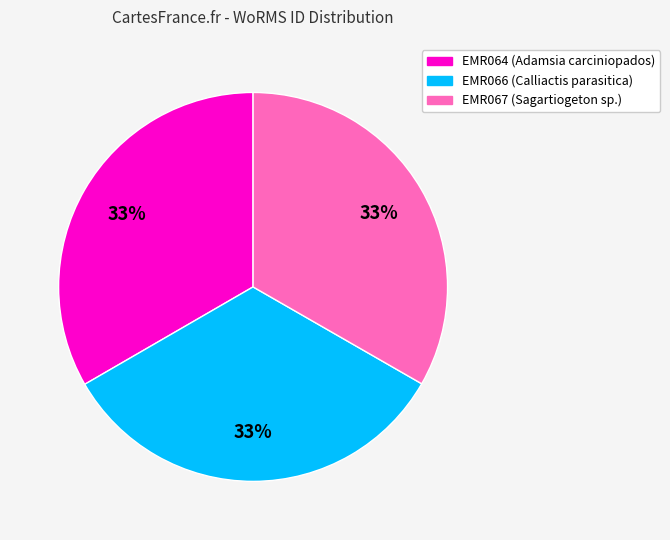

How many slices are in this pie chart?

3